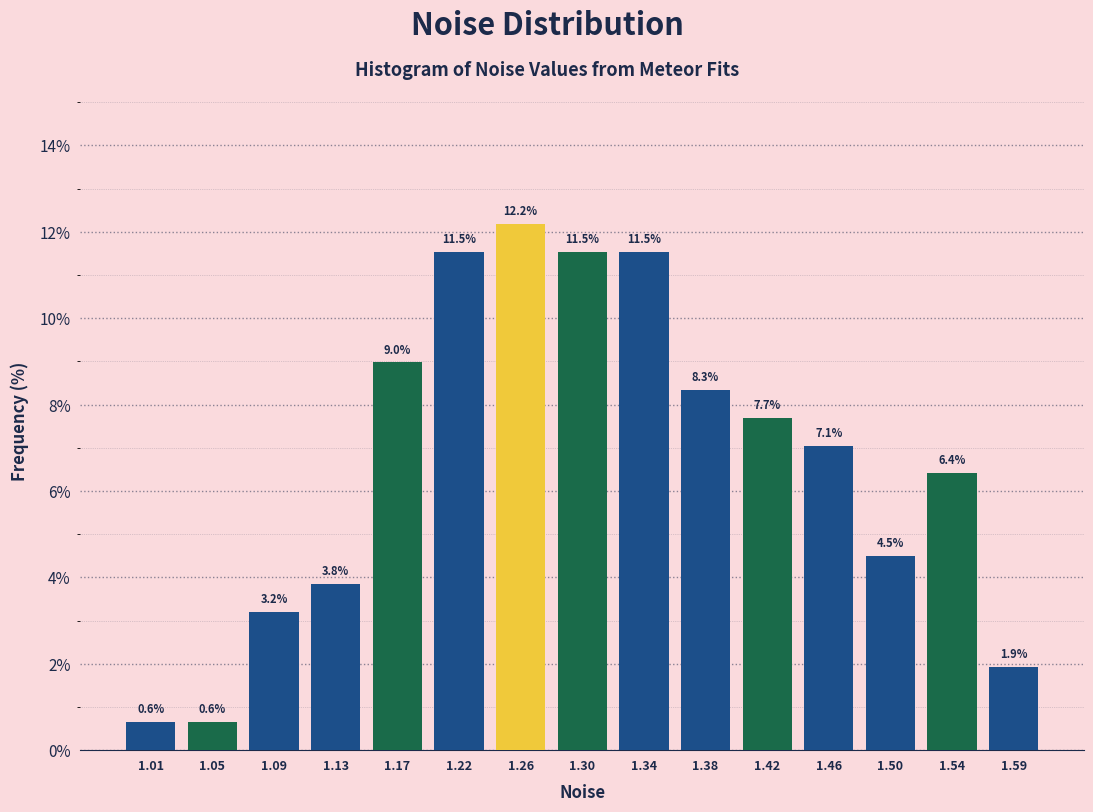

Reading left to right, list every bar in this chart as the range it spans on the x-axis followed by its height. The bar edges are not printed on the chart, so give them approximately, as read against the axis.

0.990 to 1.030: 0.6
1.030 to 1.070: 0.6
1.070 to 1.110: 3.2
1.110 to 1.155: 3.8
1.155 to 1.195: 9.0
1.195 to 1.235: 11.5
1.235 to 1.275: 12.2
1.275 to 1.320: 11.5
1.320 to 1.360: 11.5
1.360 to 1.400: 8.3
1.400 to 1.440: 7.7
1.440 to 1.485: 7.1
1.485 to 1.525: 4.5
1.525 to 1.565: 6.4
1.565 to 1.605: 1.9